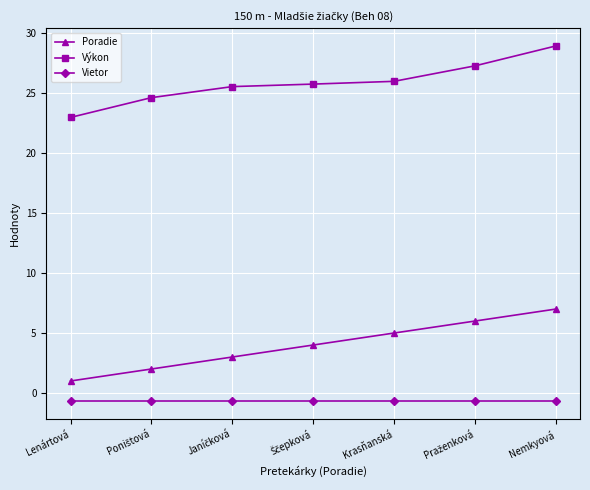

Read the Vietor value at Nemkyová.

-0.7